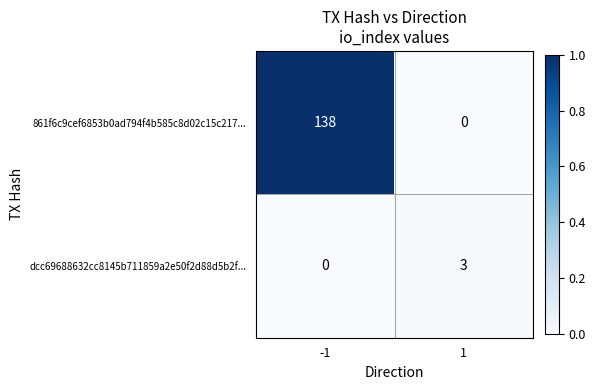

True or false: 861f6c9cef6853b0ad794f4b585c8d02c15c217... has a value of 138 at -1.

True